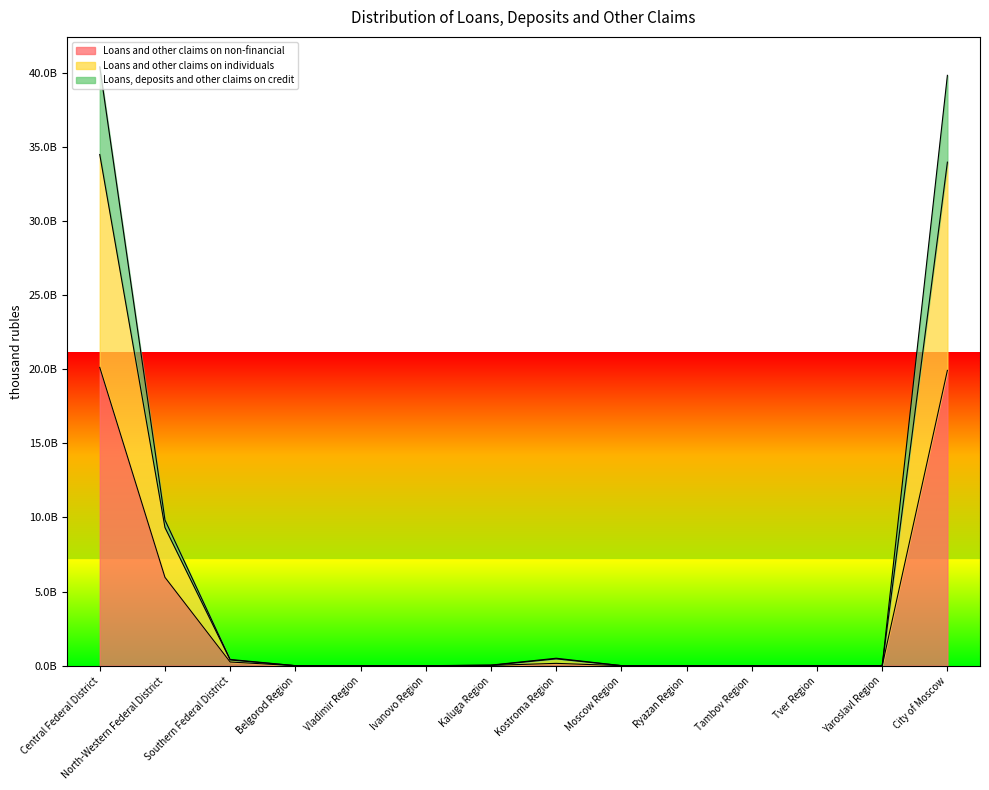

What is the value of the Loans, deposits and other claims on credit point at the 10th from the left?

8992232